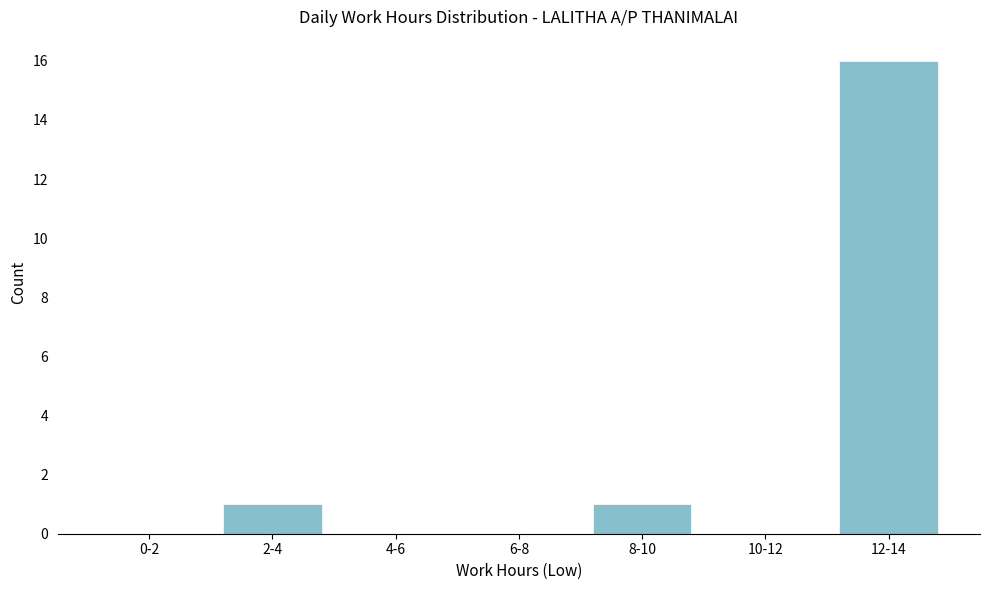

Reading left to right, transcribe all the data shown in this chart.

0-2=0	2-4=1	4-6=0	6-8=0	8-10=1	10-12=0	12-14=16